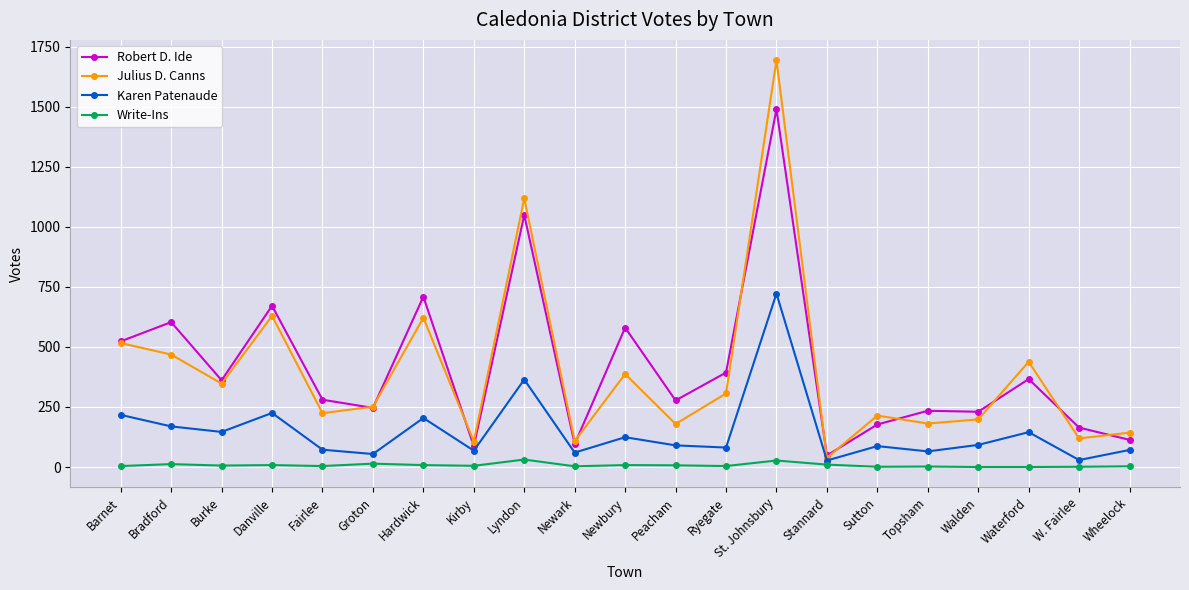

Between Barnet and Newark, which series saw the biggest shift?

Robert D. Ide